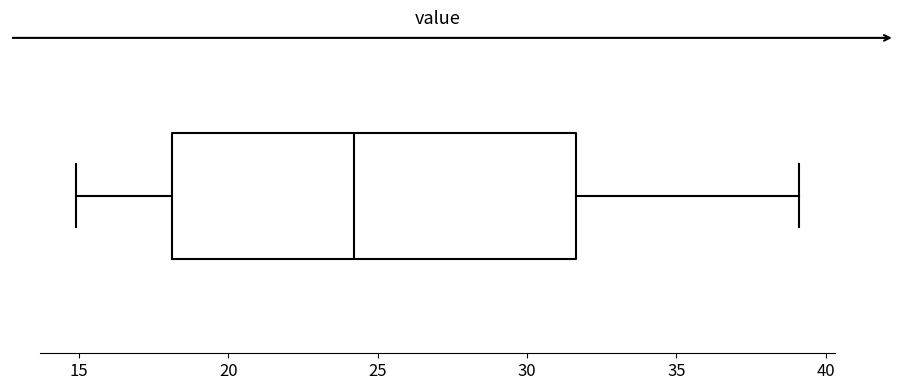

Where does the median line of the box sit on the x-axis? The values are not printed on the chart, so give them approximately, as read against the axis.

24.0